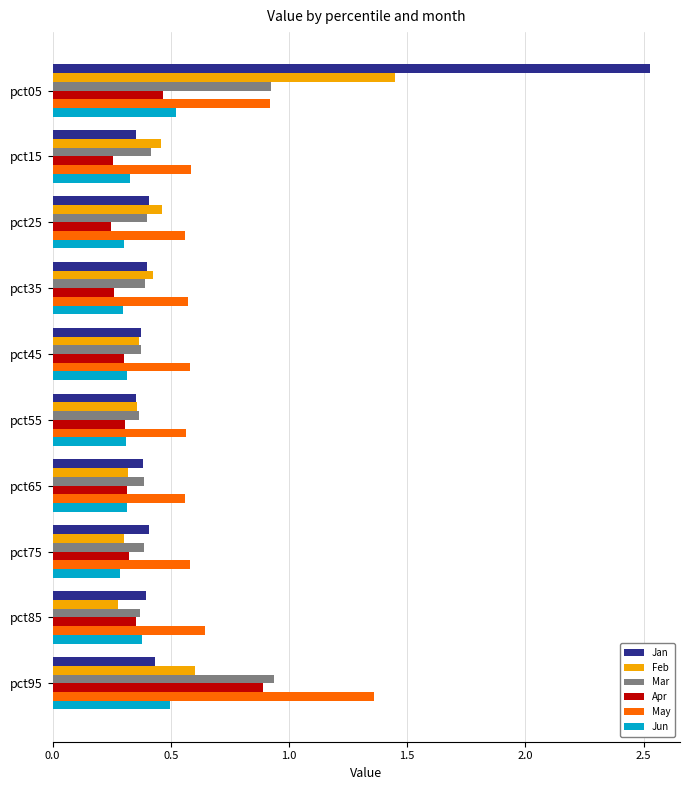

Where is Feb nearest to the value 0?

pct85